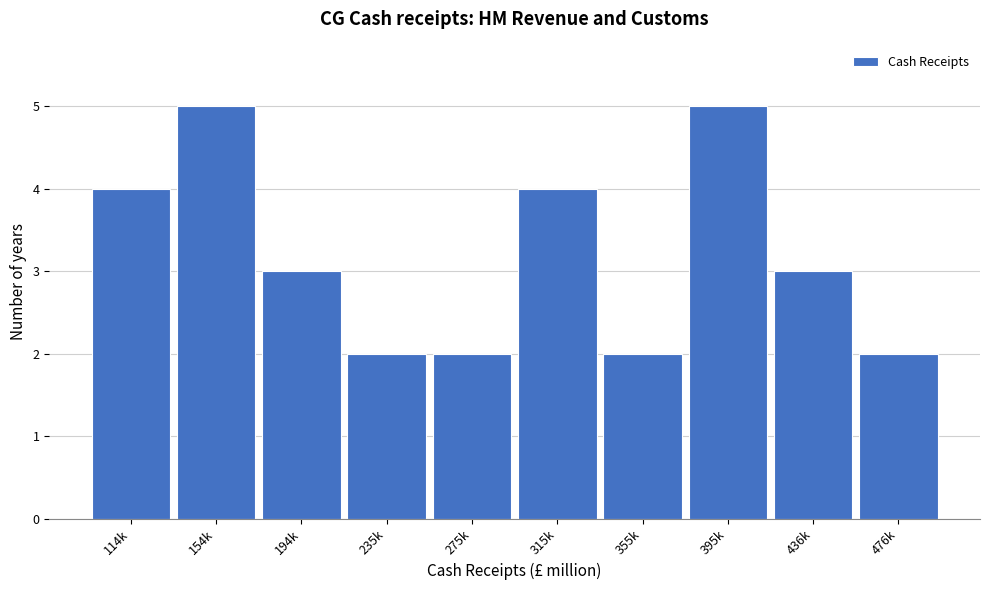

Reading right to left, list all the values displayed in this chart.

476k=2	436k=3	395k=5	355k=2	315k=4	275k=2	235k=2	194k=3	154k=5	114k=4